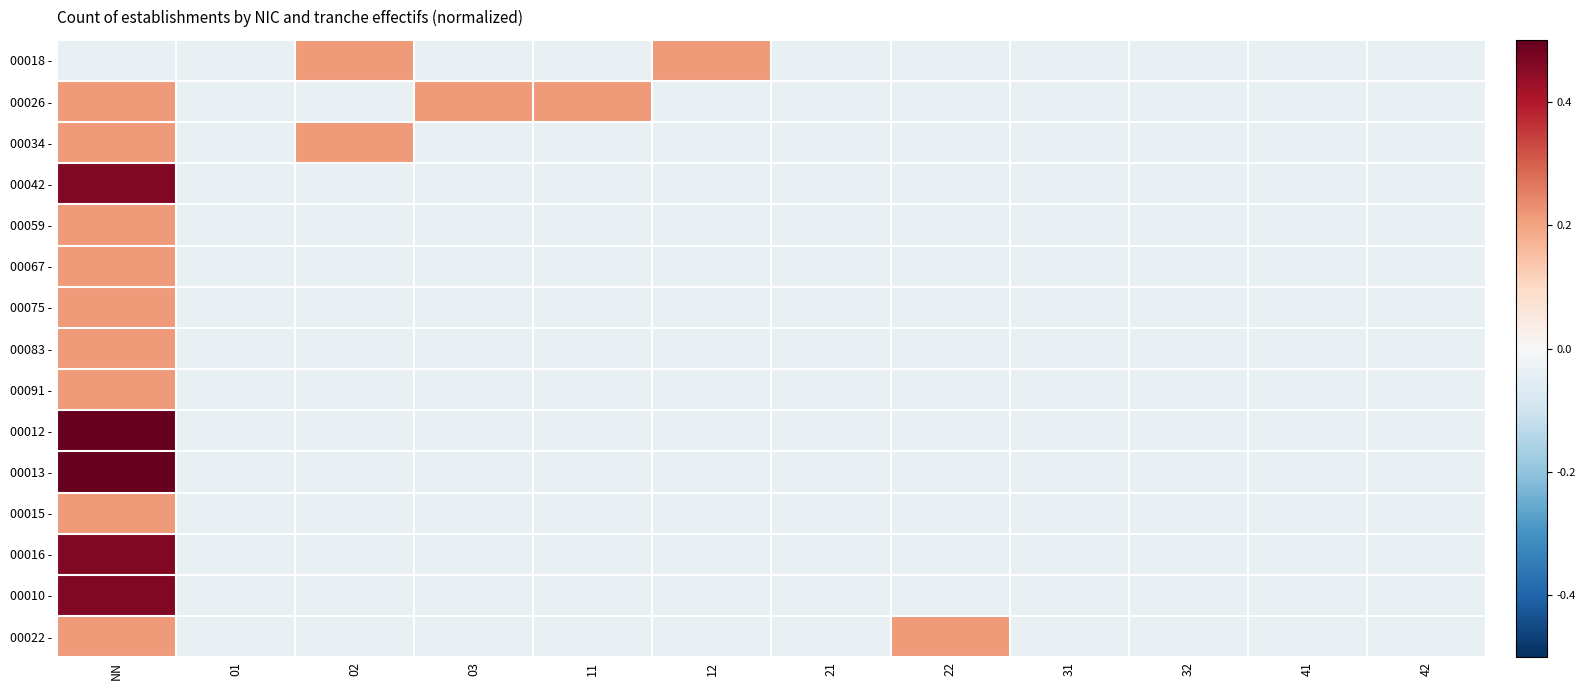

At which category does the chart reach its peak across all series?

NN